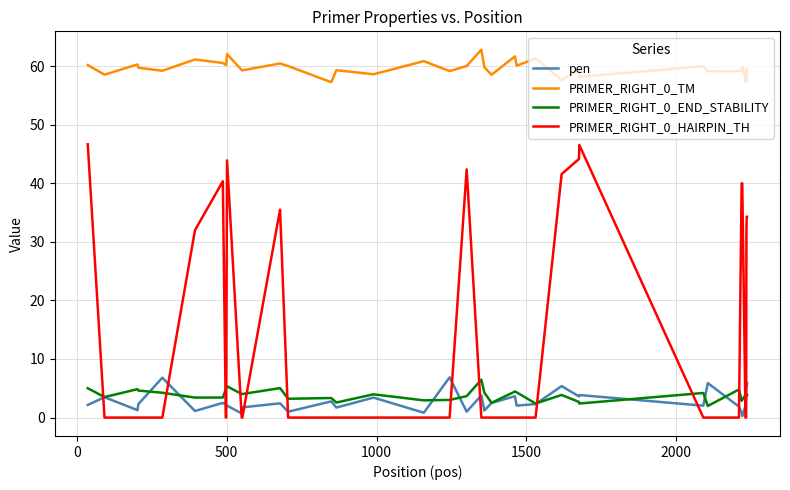

Which series has the largest total across all categories?

PRIMER_RIGHT_0_TM